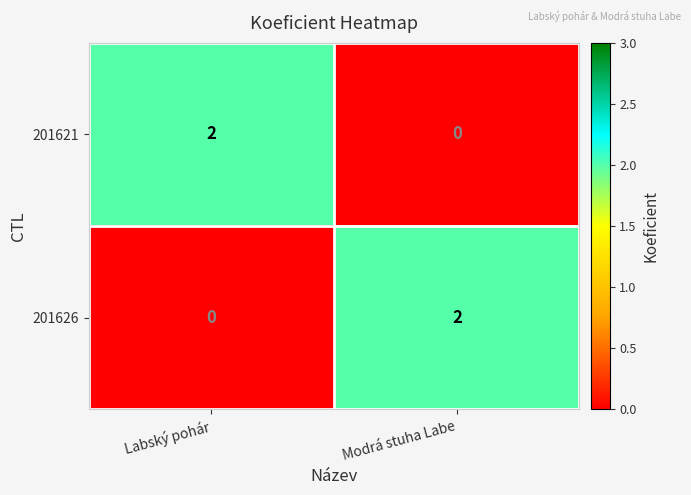

Where is 201626 nearest to the value 1?

Labský pohár